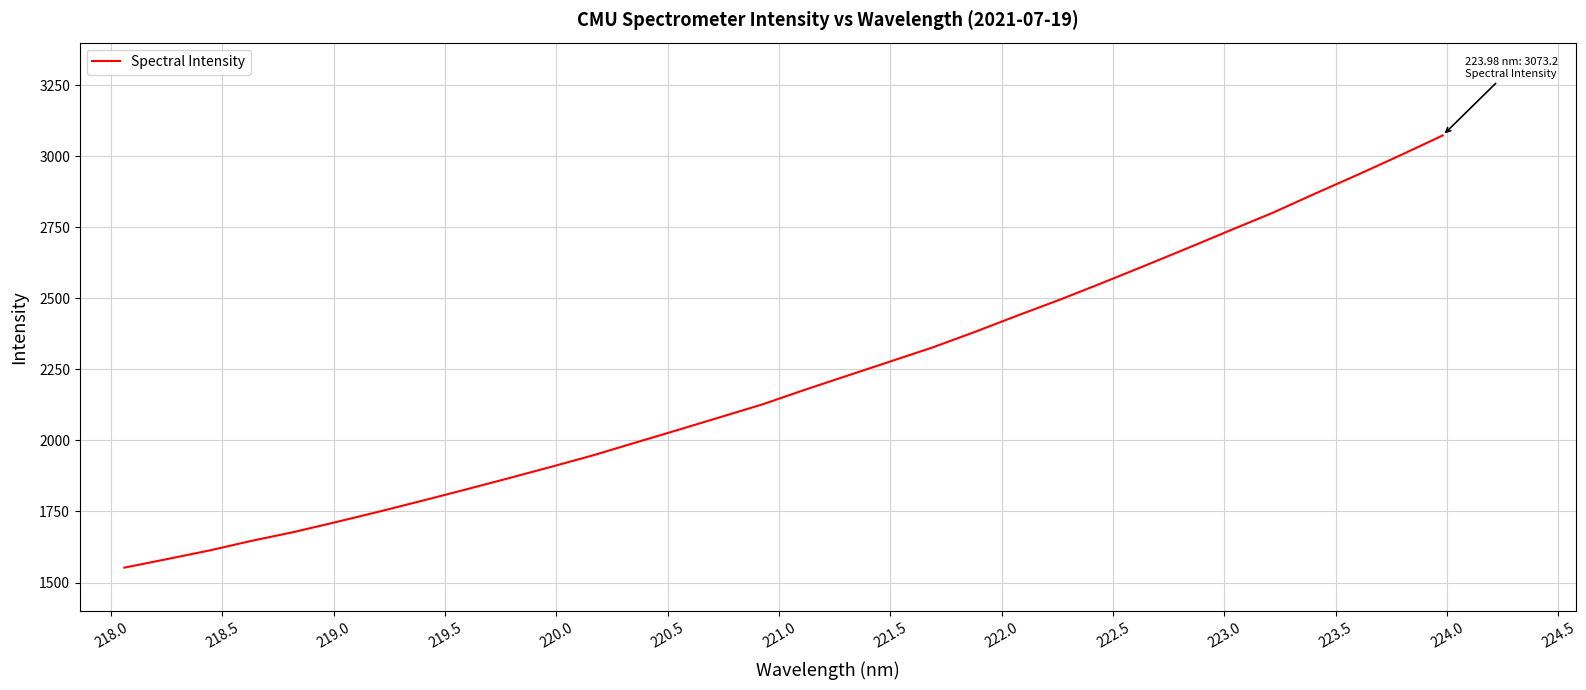

How many lines are shown in the chart?

1